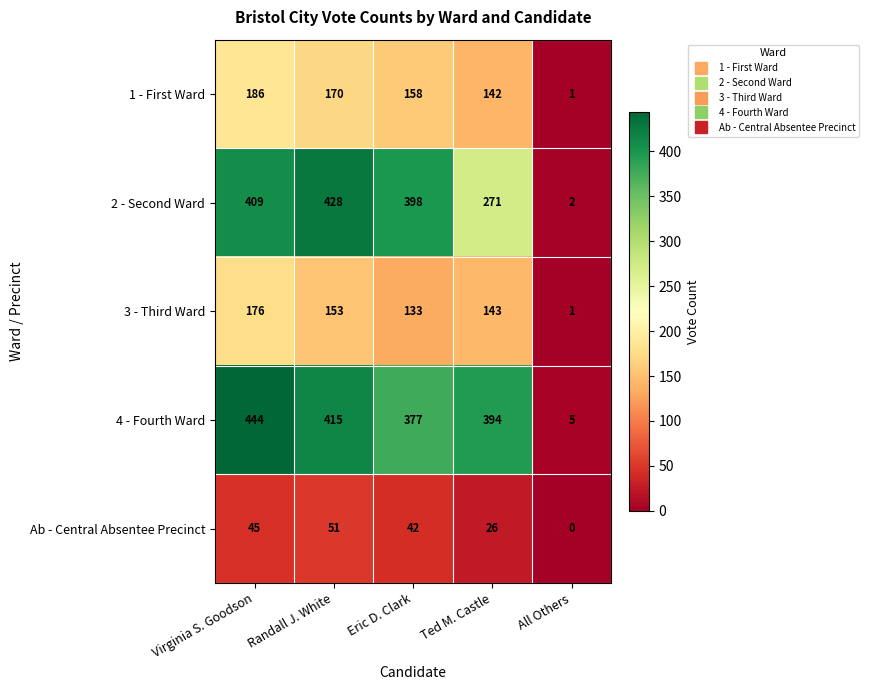

Read the 2 - Second Ward value at Randall J. White.

428